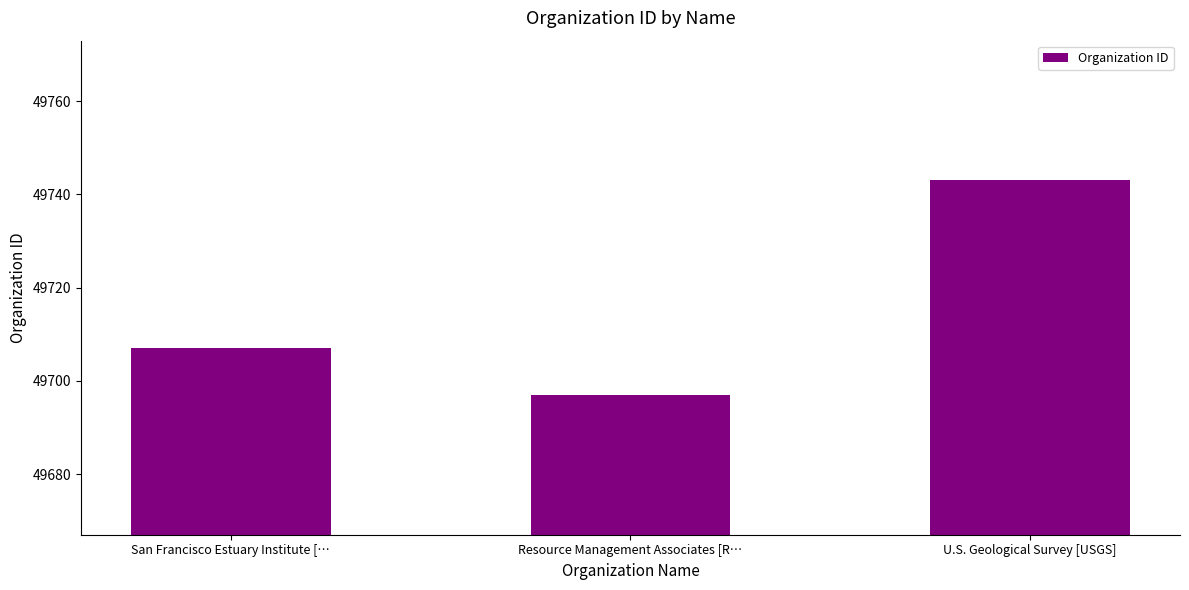

What is the difference between the maximum and second lowest values?

36